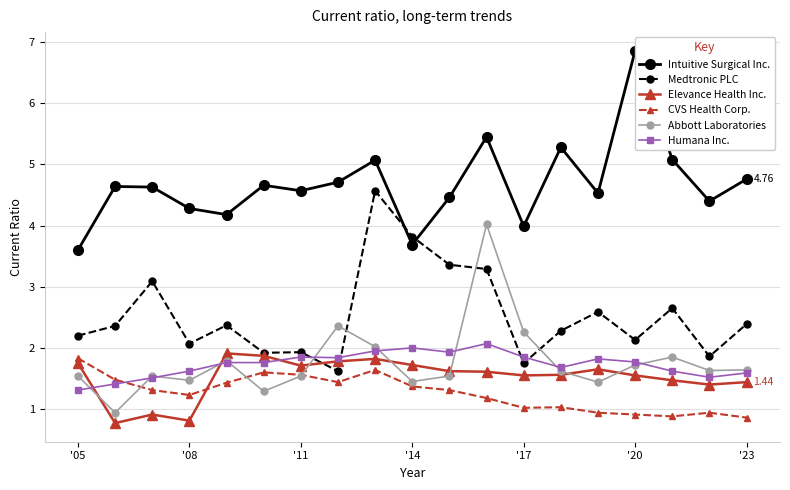

True or false: Abbott Laboratories has more than 0 points higher than both neighbors.

True